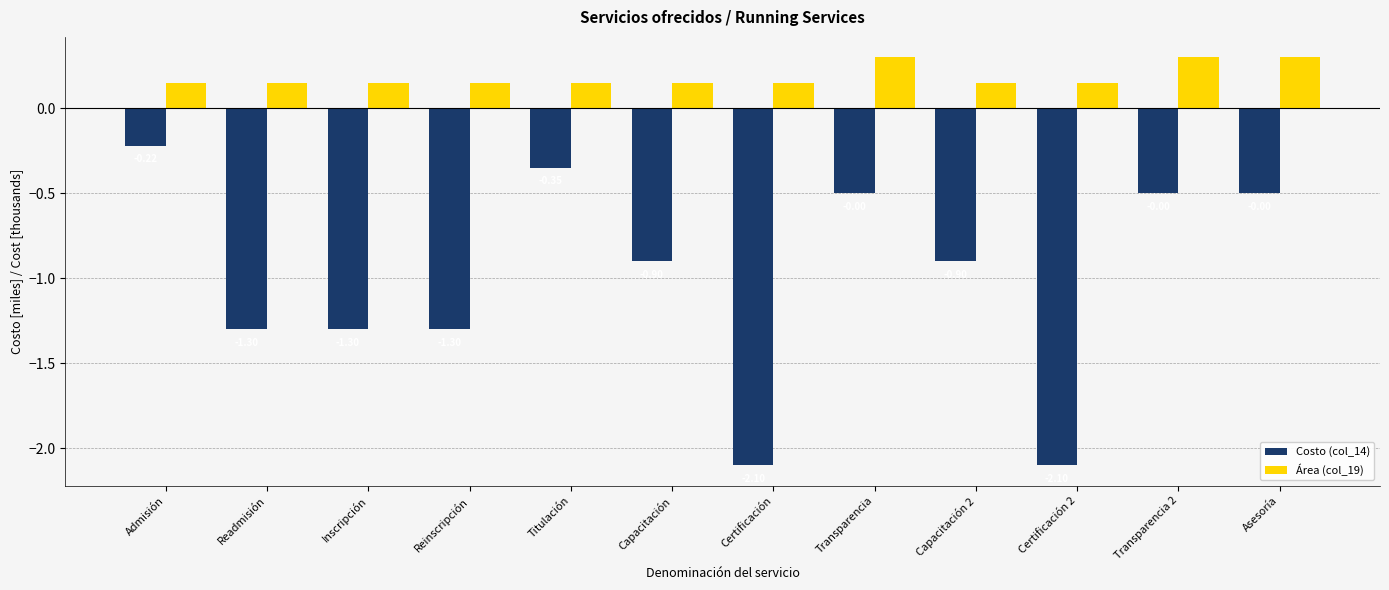

Rank the series by their average value, from highest to lowest.

Área (col_19), Costo (col_14)